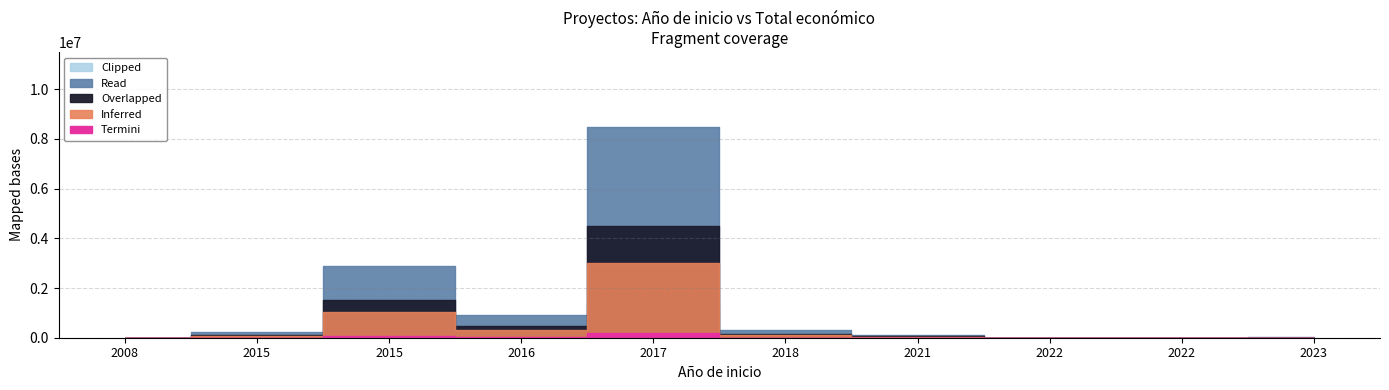

Where is the first local minimum?

2016